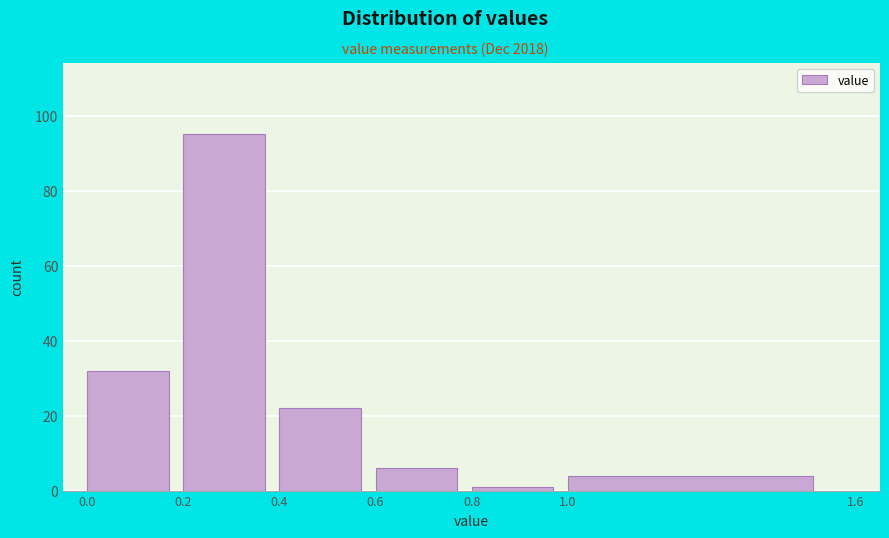

What is the height of the bar covering 0.4 to 0.6 on the x-axis? The values are not printed on the chart, so give them approximately, as read against the axis.

22